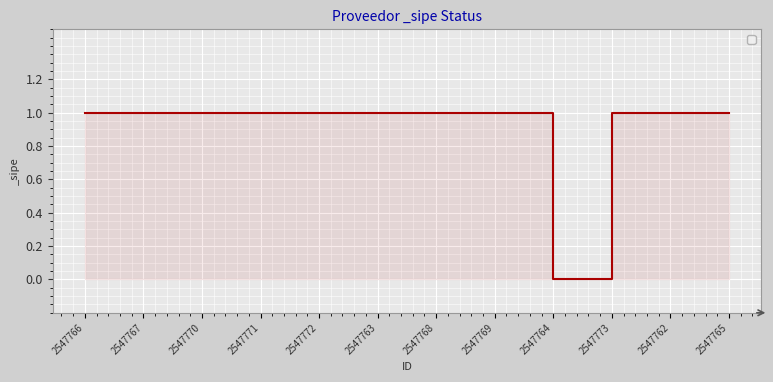

Rank the categories by value from highest to lowest.

2547766, 2547767, 2547770, 2547771, 2547772, 2547763, 2547768, 2547769, 2547773, 2547762, 2547765, 2547764